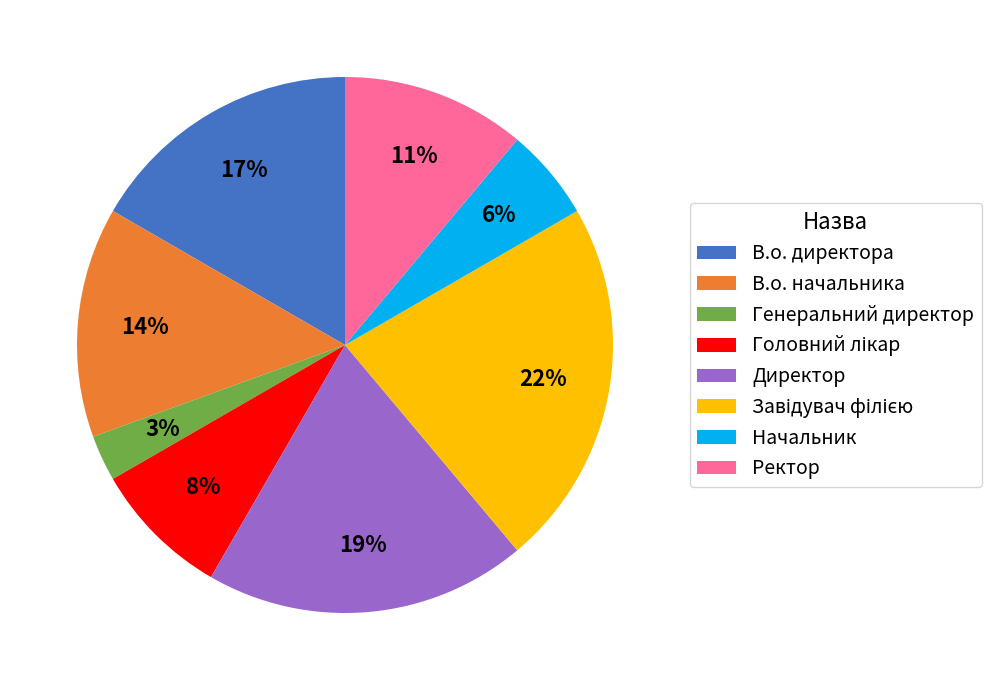

How many segments does this pie chart have?

8